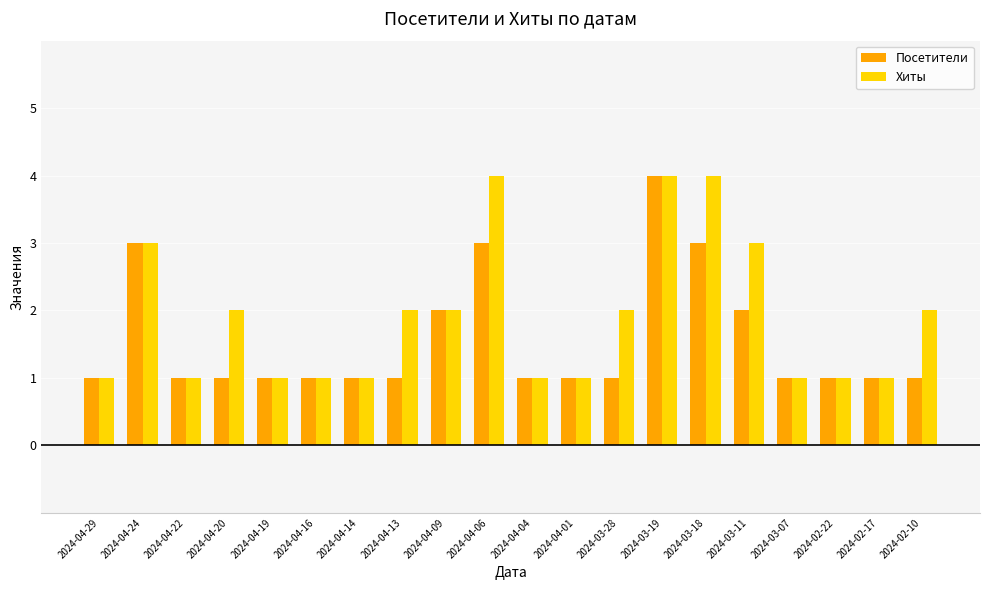

What is the maximum value shown in the chart?

4